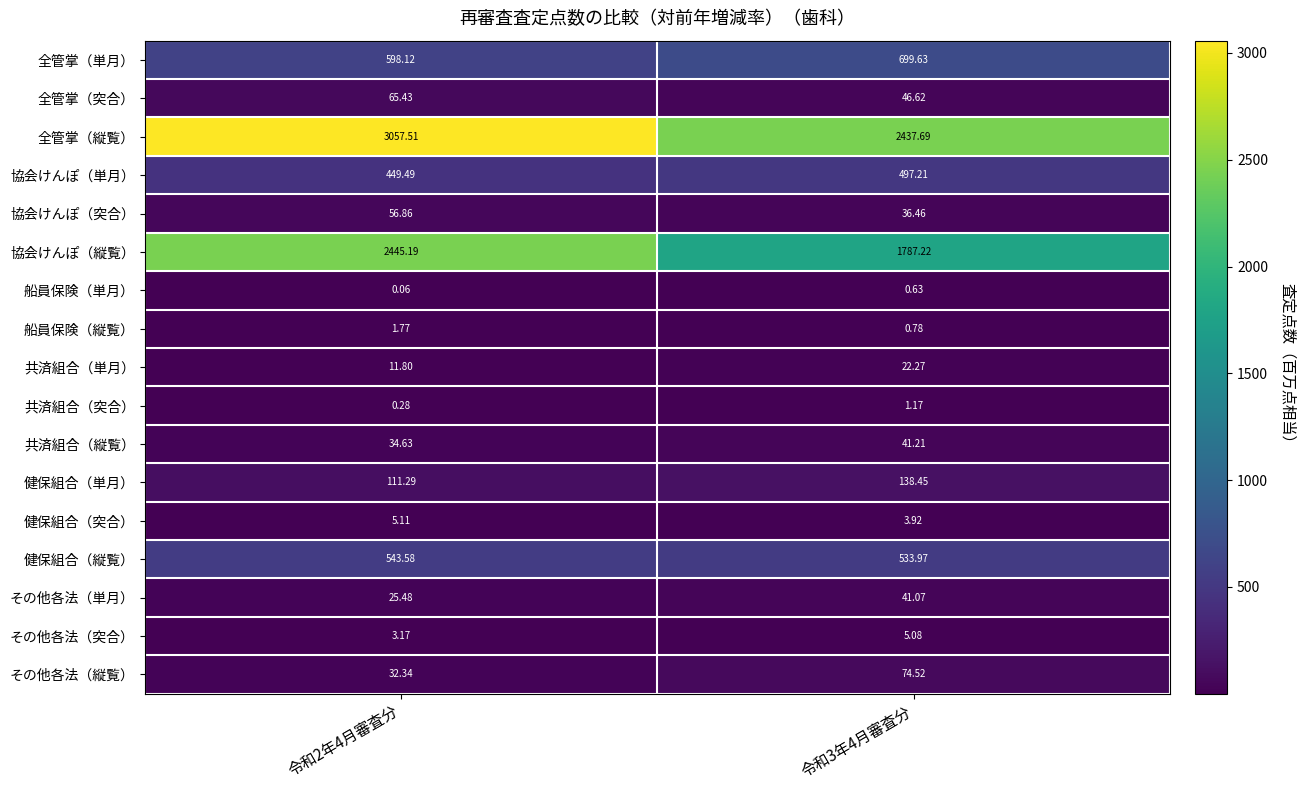

How many data points does each series have?

2